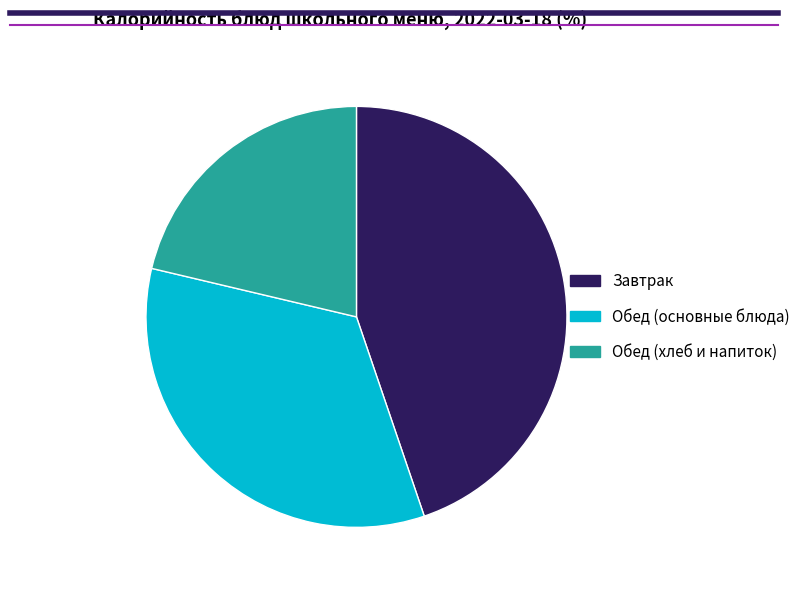

True or false: Завтрак accounts for 45% of the total.

True